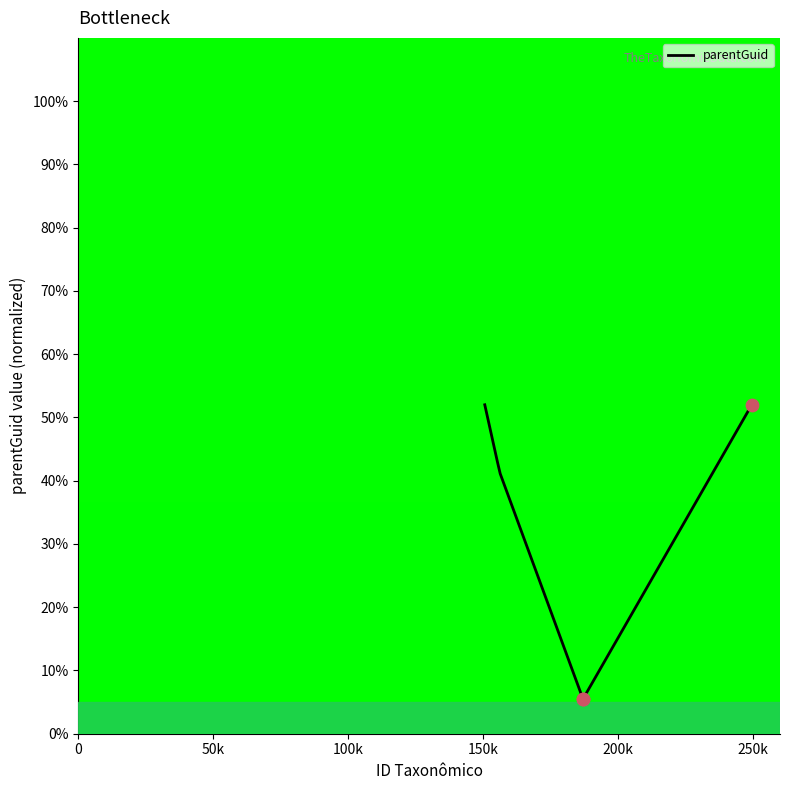

What is the minimum value shown in the chart?

5.5